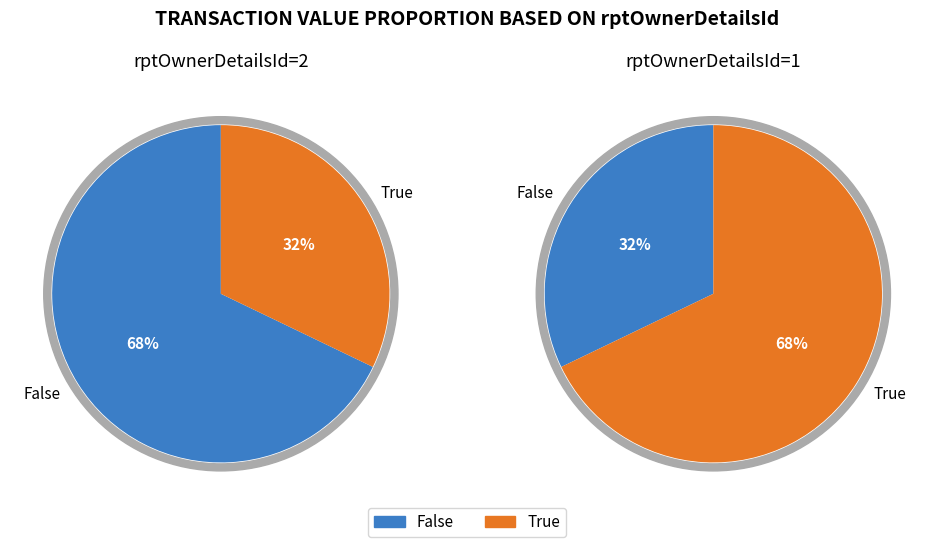

At 0, list the series in order from largest to smallest.

False, True